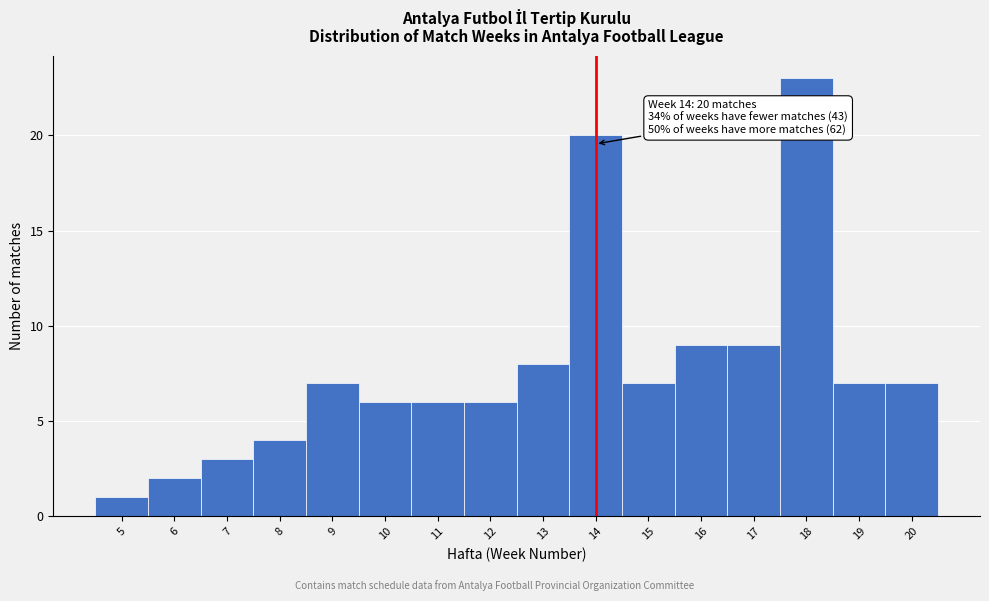

Over which range of the x-axis is the bar tallest?

17.5 to 18.5